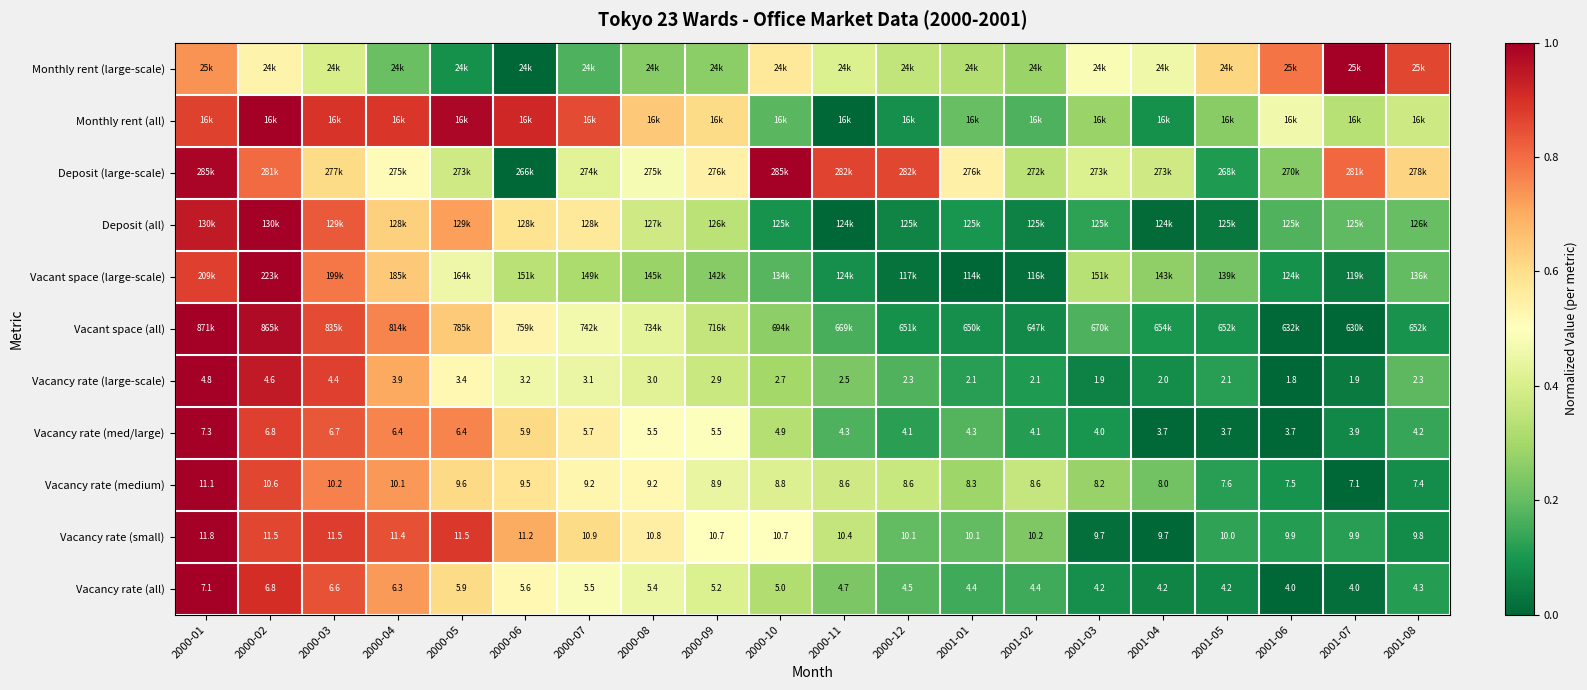

How many values in the Vacancy rate (large-scale) series are below 2?

3